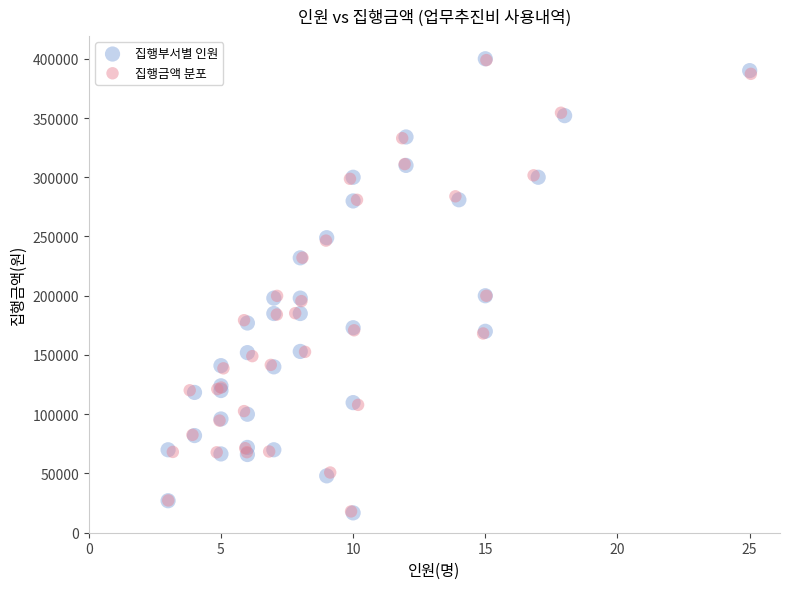

Which series has the widest spread of Y values?

집행부서별 인원